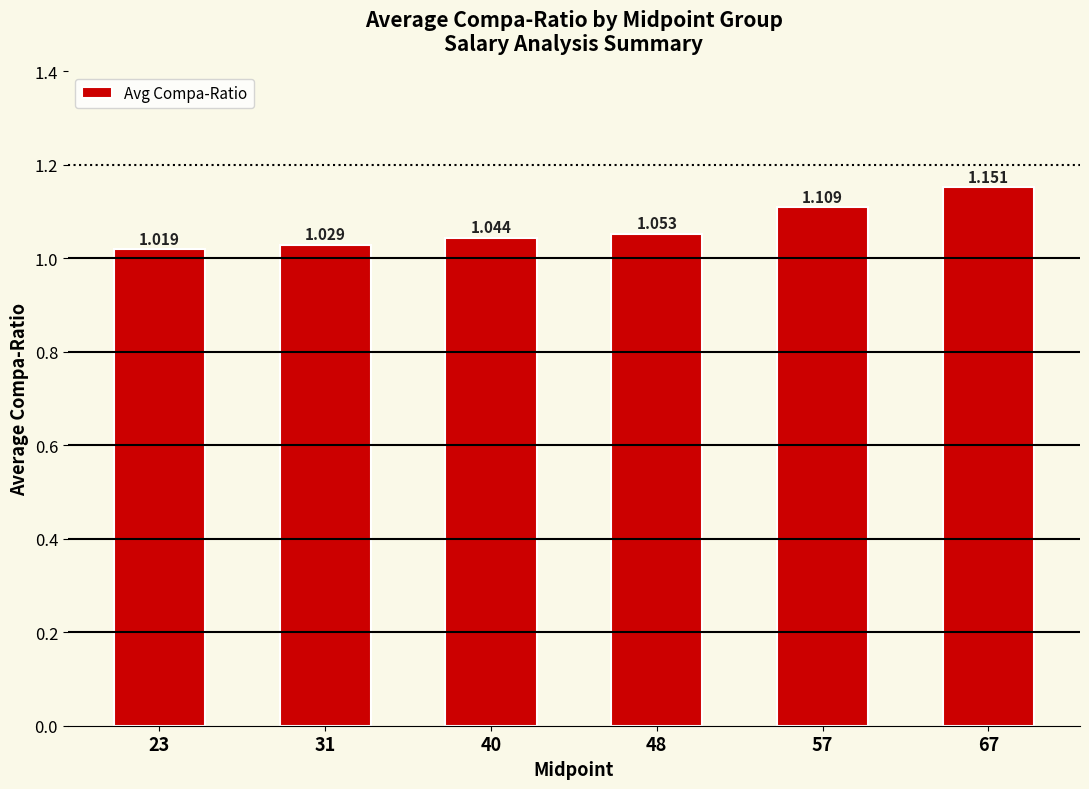

How many bars are there in total?

6